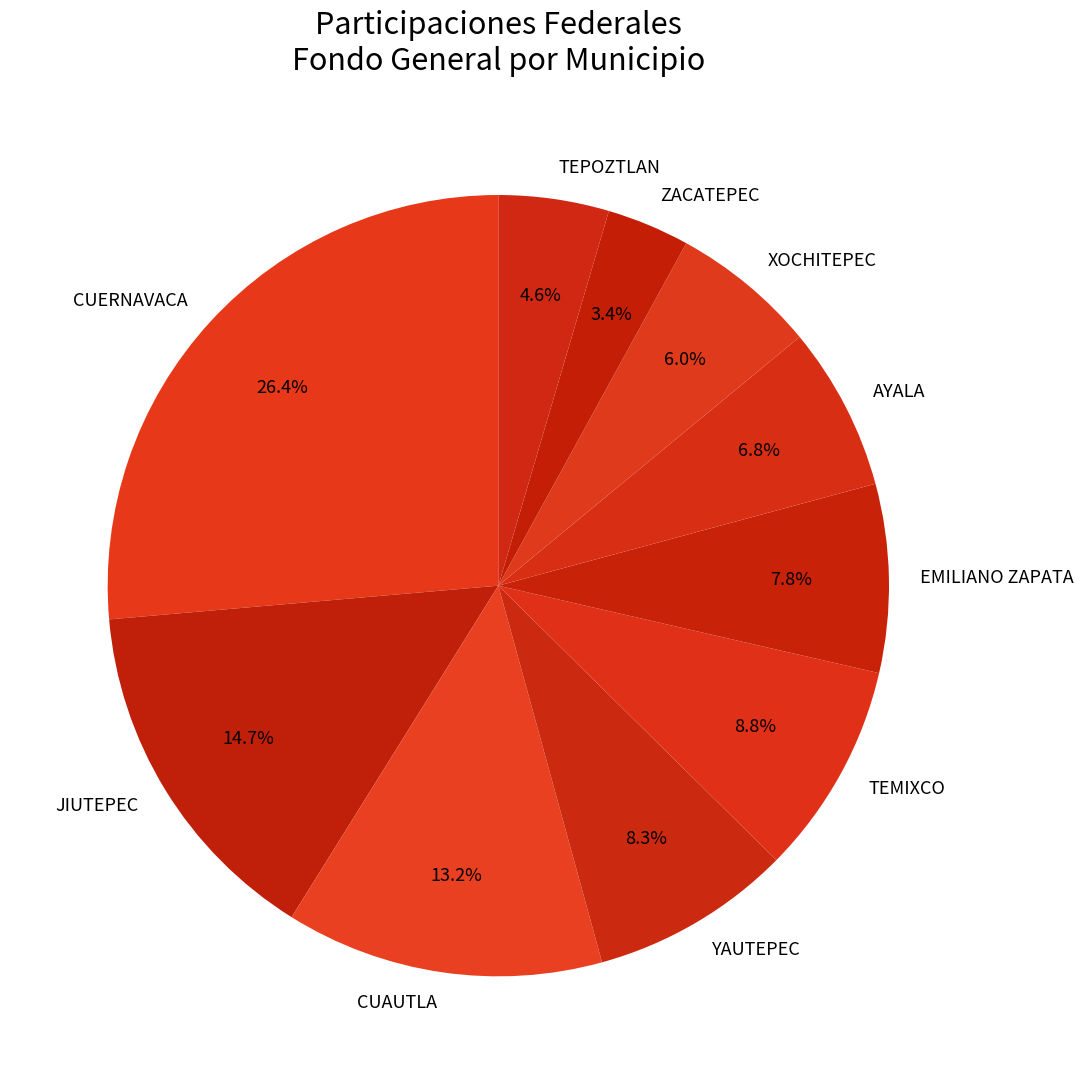

Does TEMIXCO account for over 50% of the chart?

No